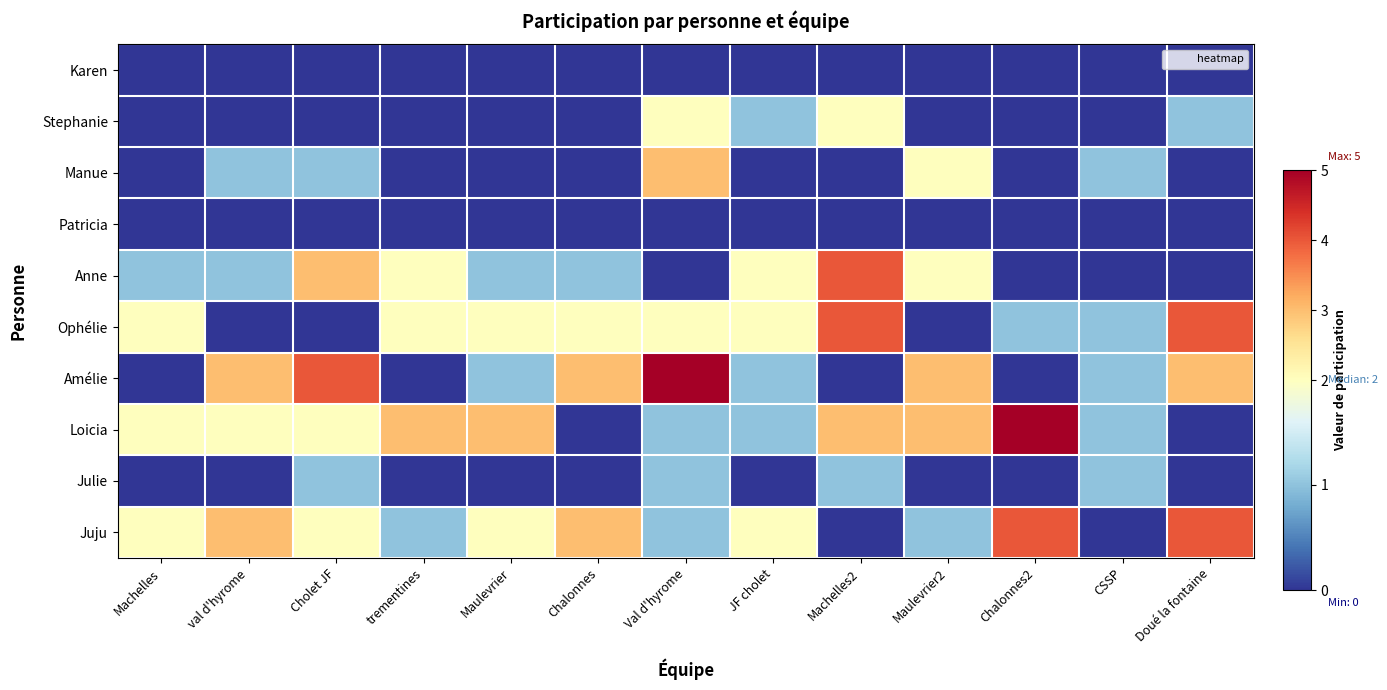

At which category is the sum across all series the highest?

Val d'hyrome